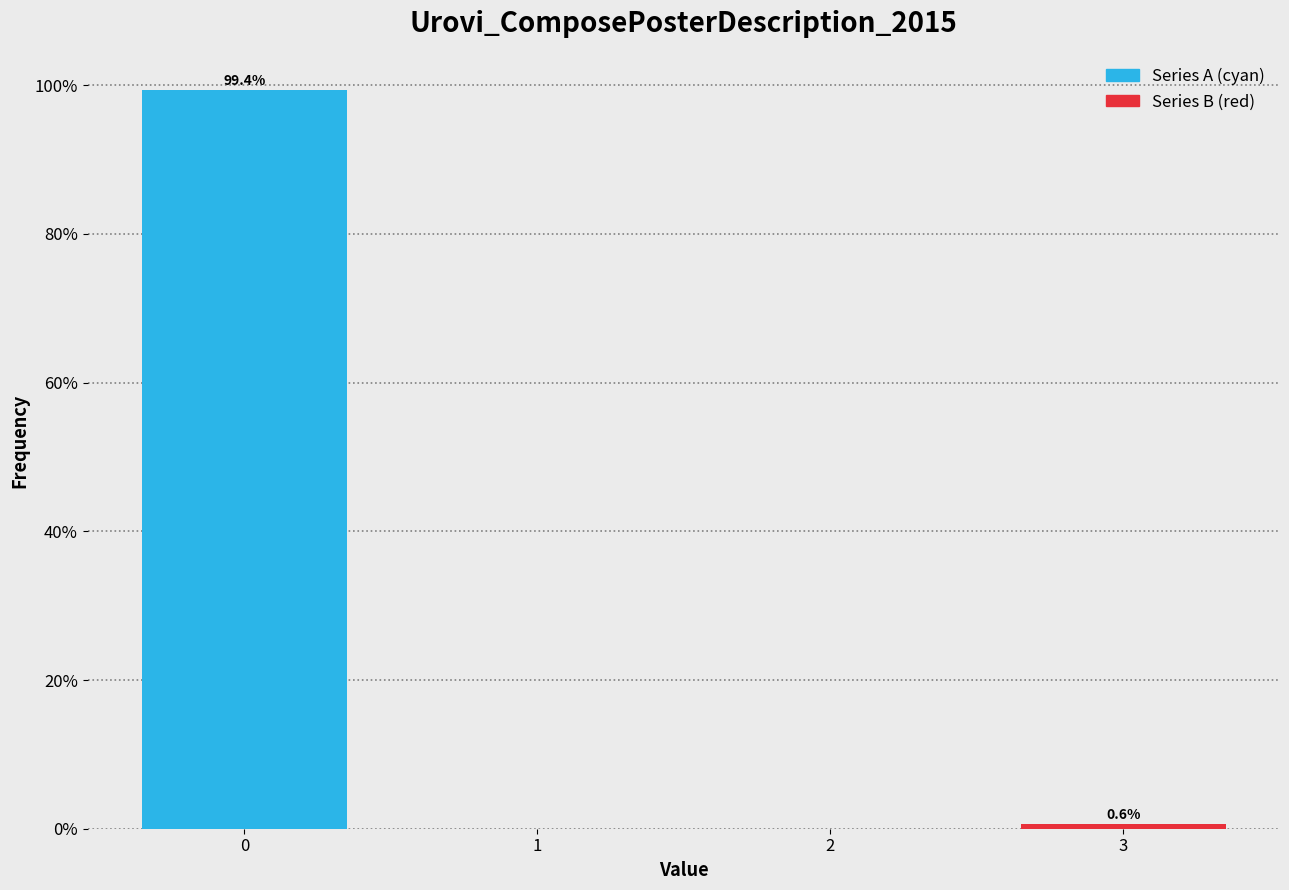

Reading left to right, list all the values displayed in this chart.

0=99.4	1=0.0	2=0.0	3=0.6